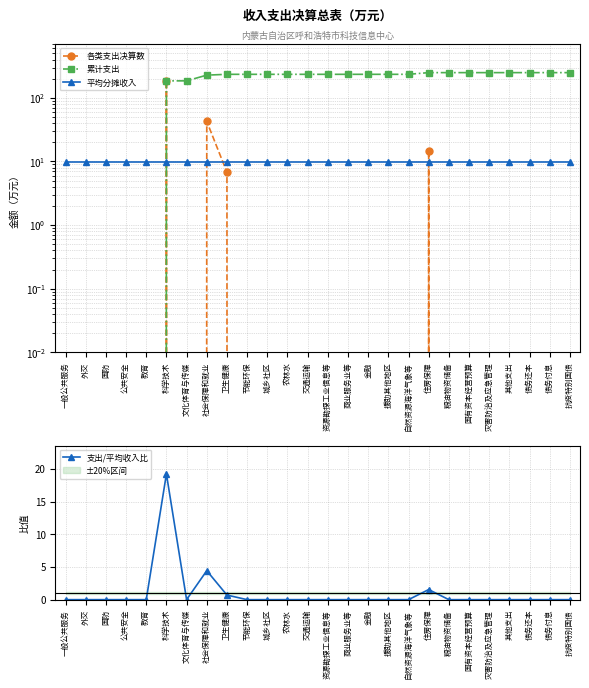

Which series changed the most between 科学技术 and 其他支出?

各类支出决算数